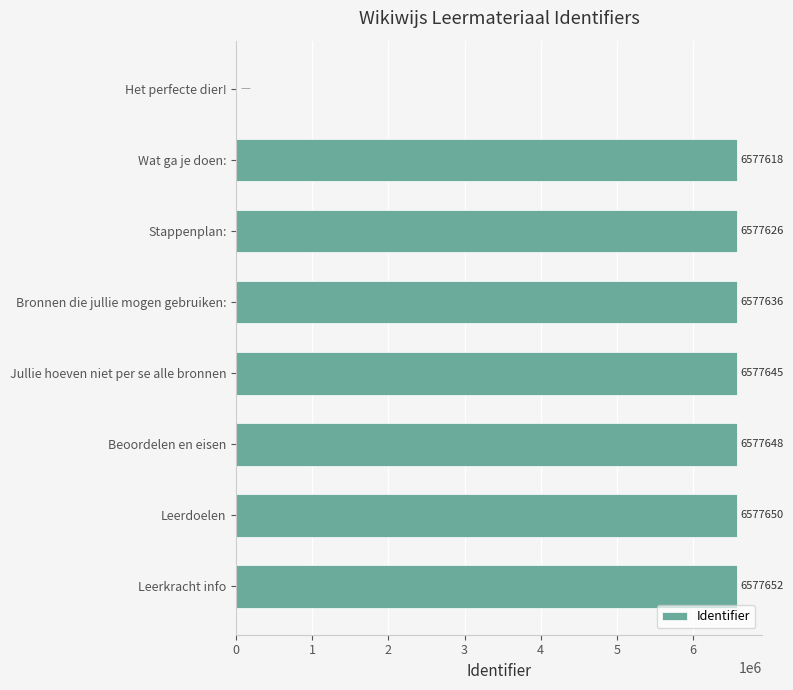

Which category has the highest value across all series?

Leerkracht info